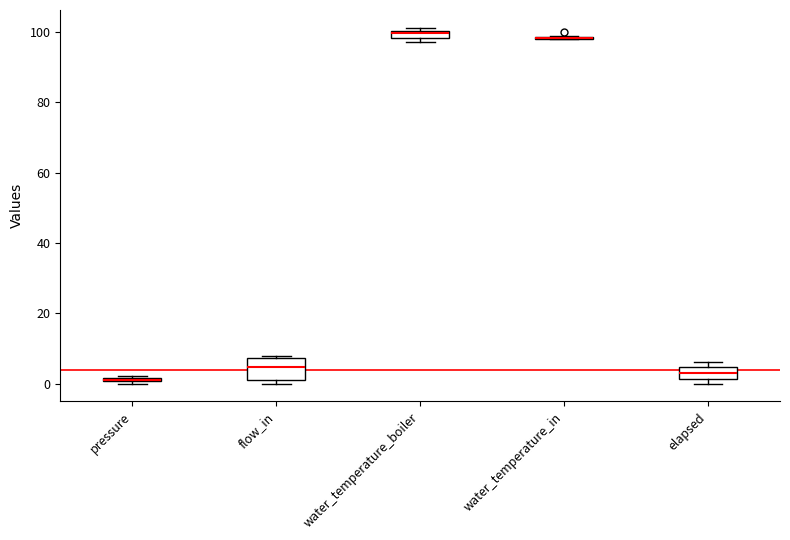

Which box is the tallest, from its lower edge to its upper edge?

flow_in